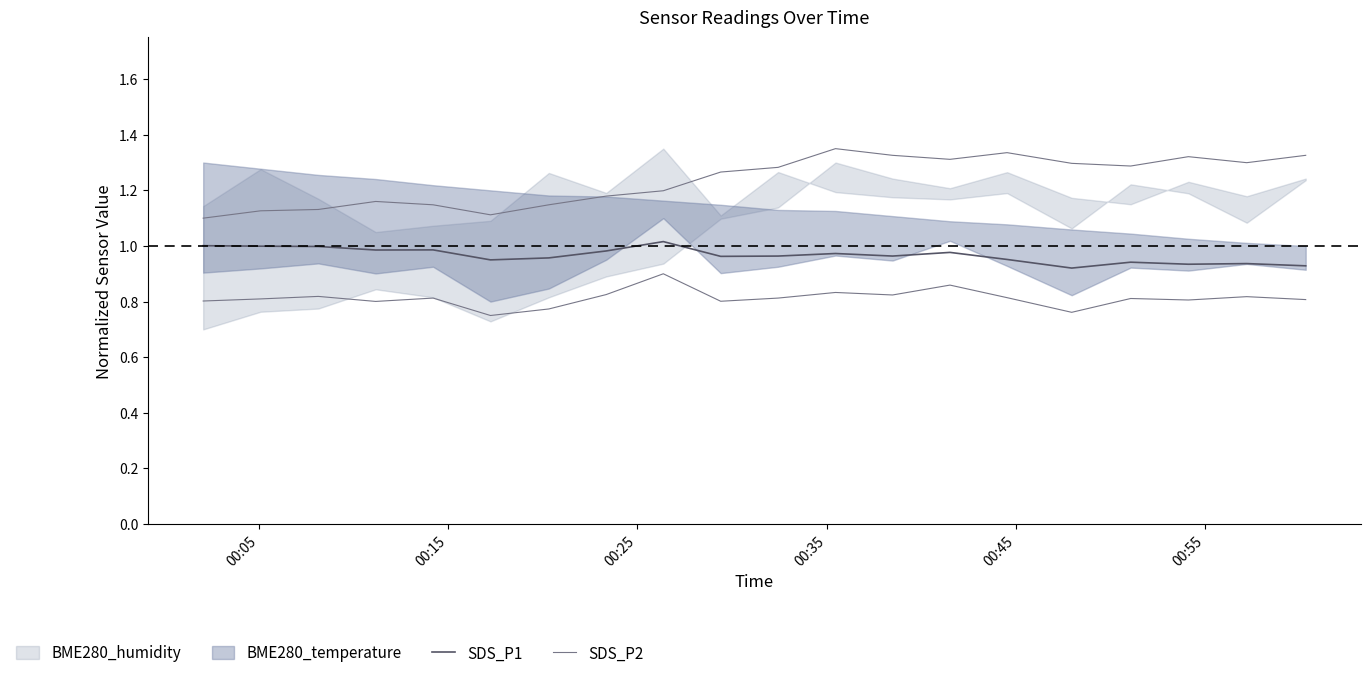

What is the total value across all series at 00:05?

2.1